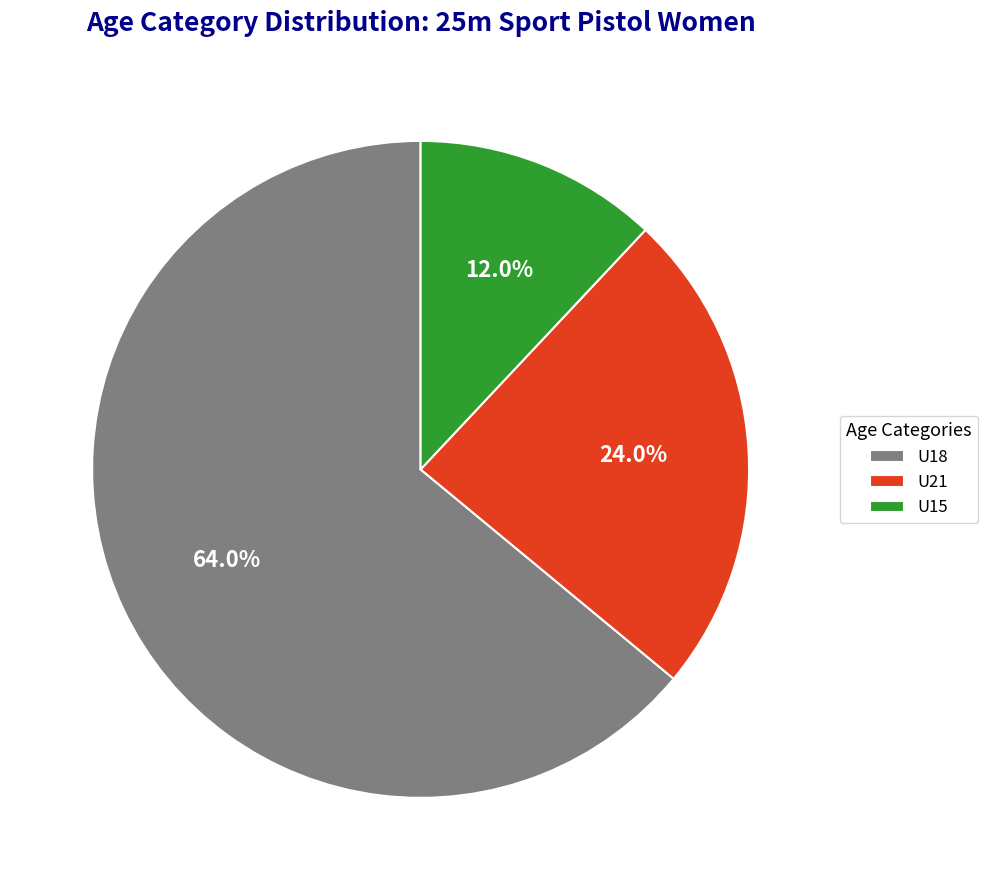

Is it true that U21 is 24% of the pie?

True